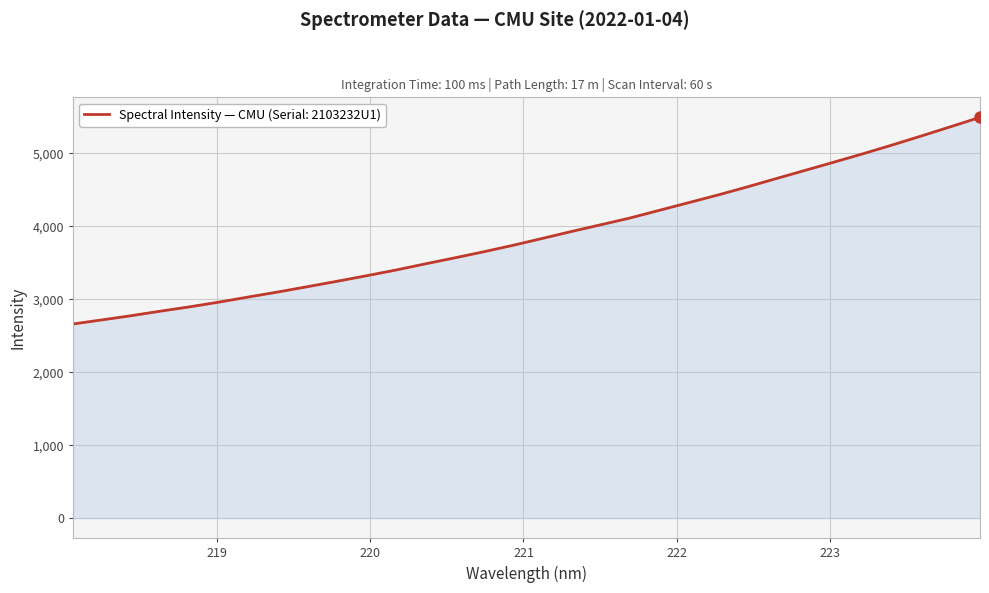

What is the difference between the maximum and minimum values?

2832.9